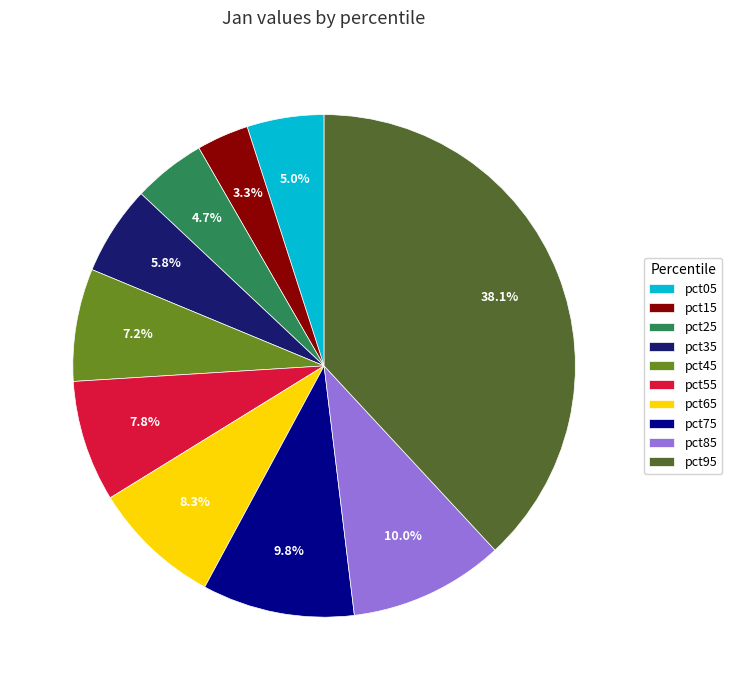

Which has a higher value, pct95 or pct15?

pct95